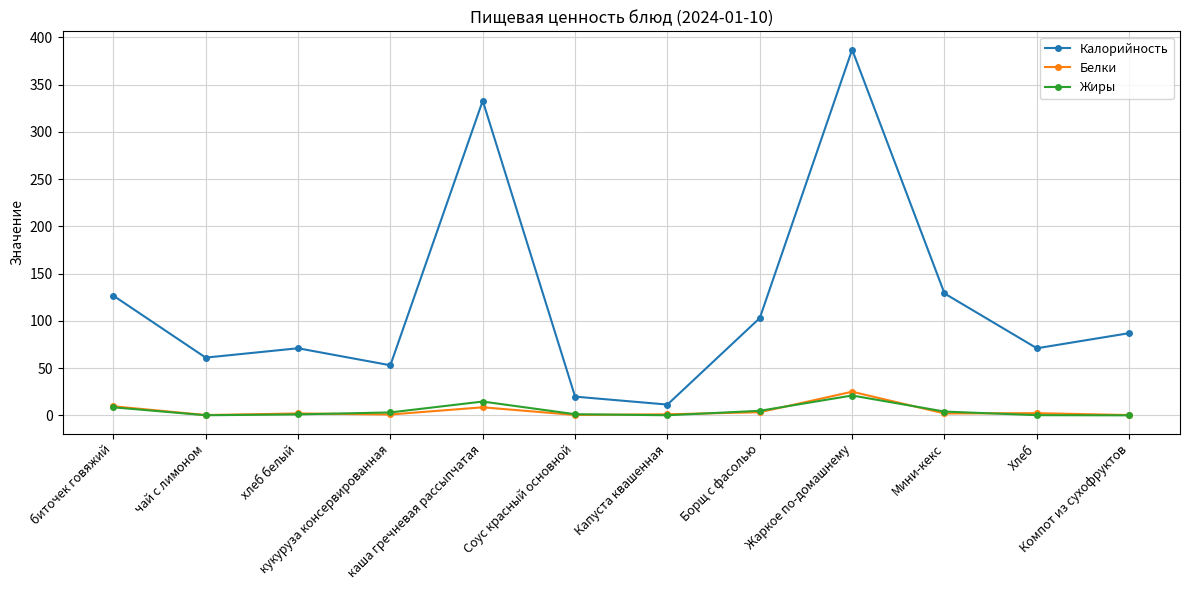

Is it true that Калорийность equals 108.7 at Хлеб?

False